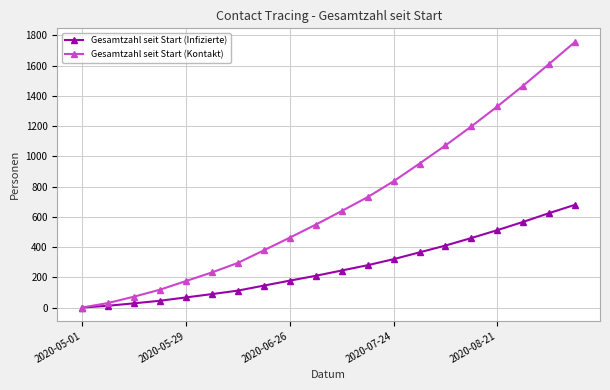

List the series in order of their peak value, highest first.

Gesamtzahl seit Start (Kontakt), Gesamtzahl seit Start (Infizierte)